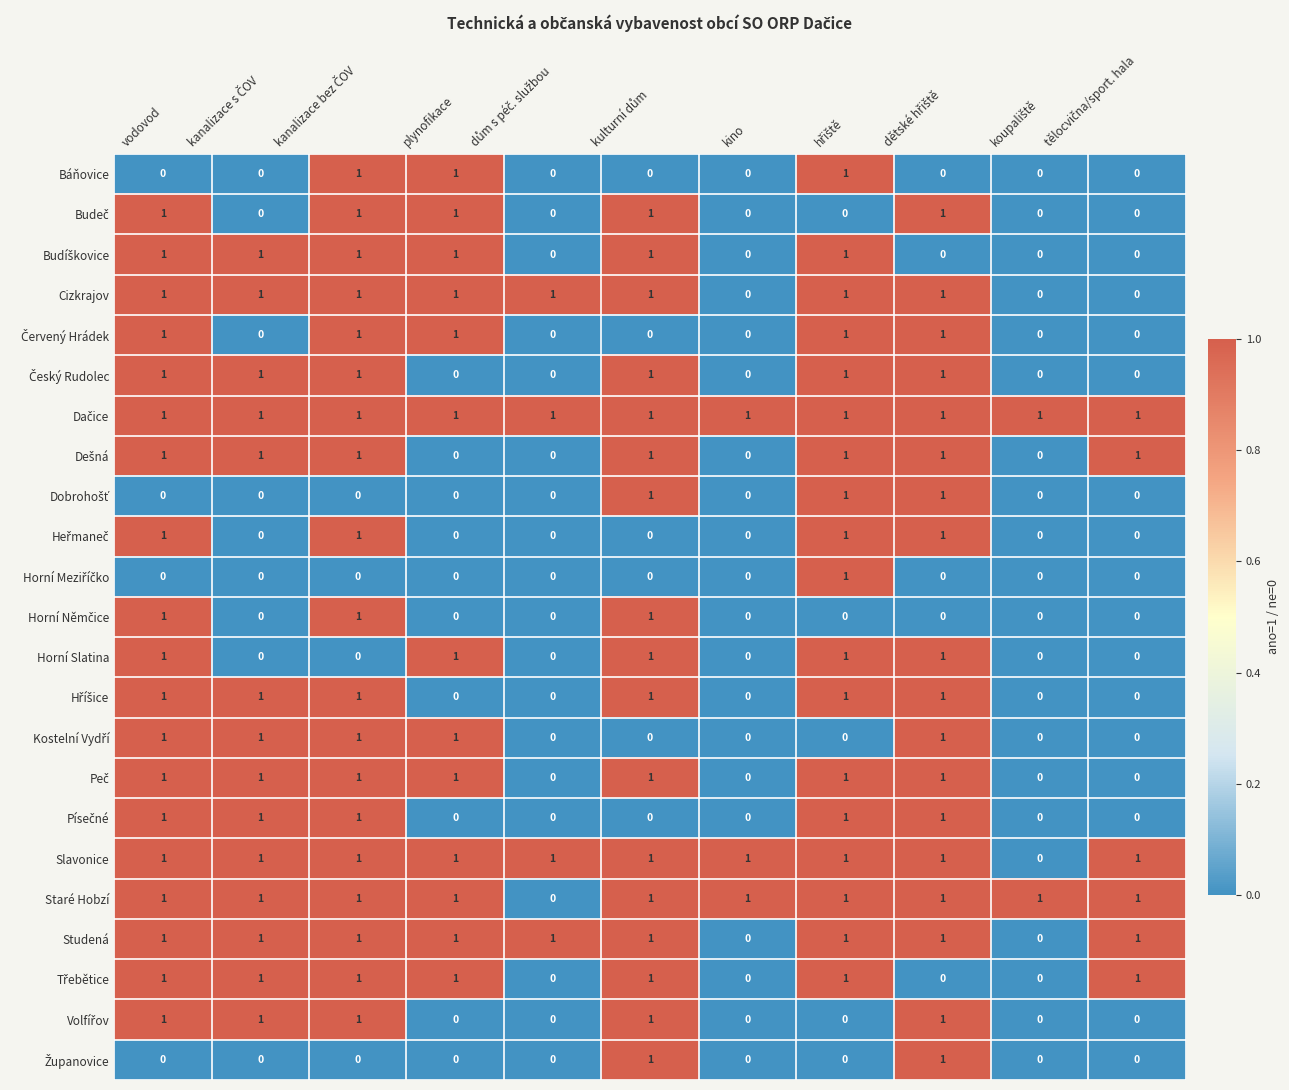

How many data points does each series have?

11